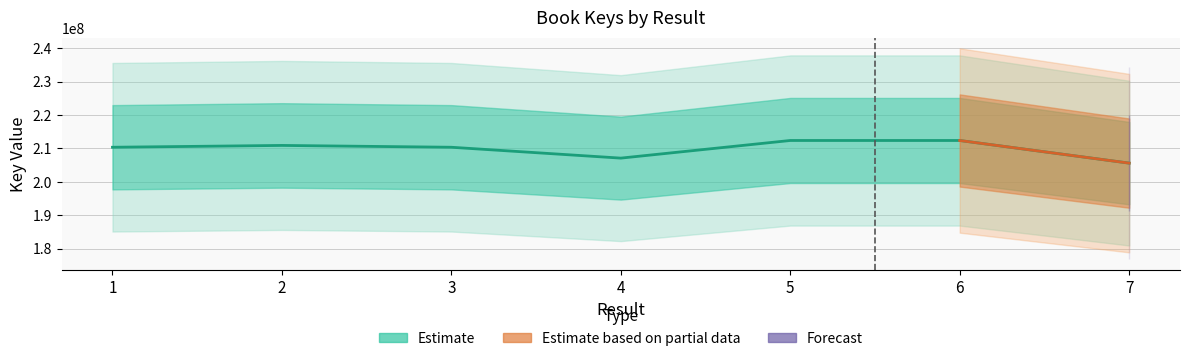

What is the value of the 3rd point from the left?

210372533